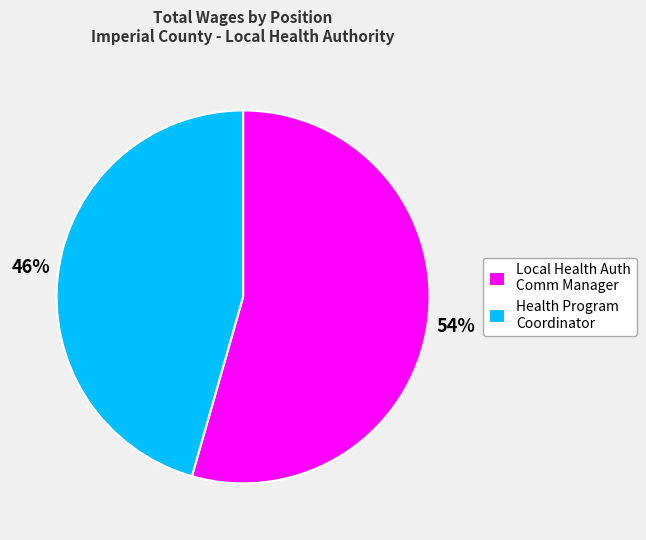

Which has a higher value, Health Program Coordinator or Local Health Auth Comm Manager?

Local Health Auth Comm Manager